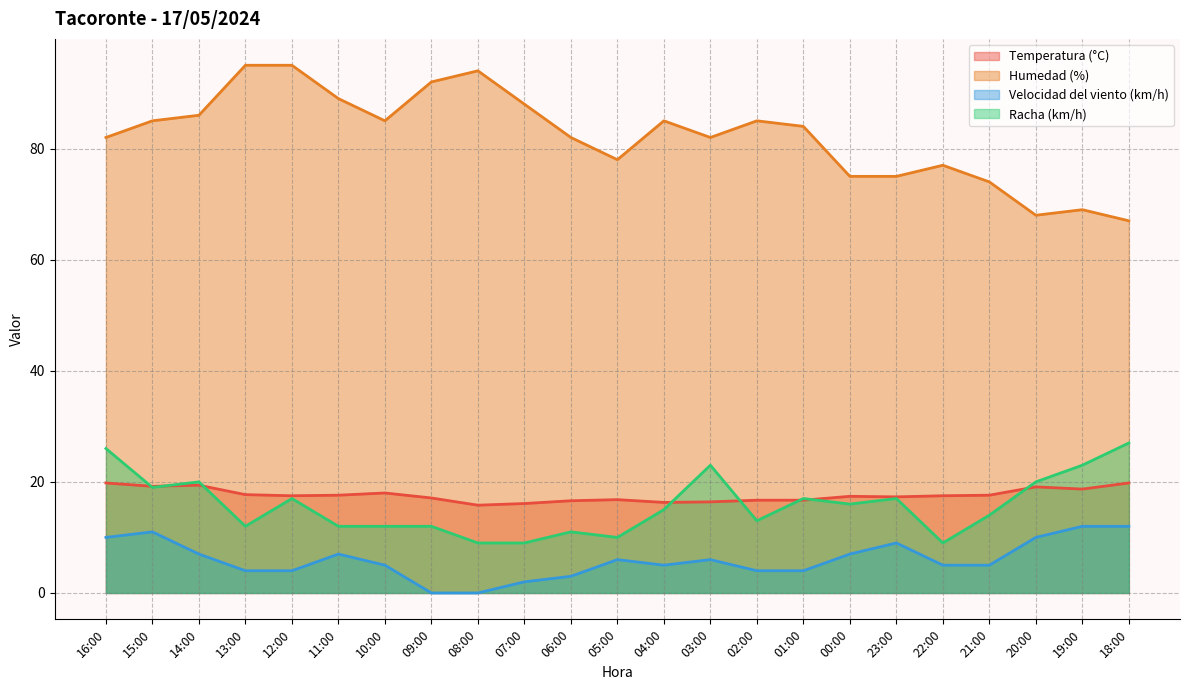

True or false: Humedad (%) has a value of 85.0 at 10:00.

True